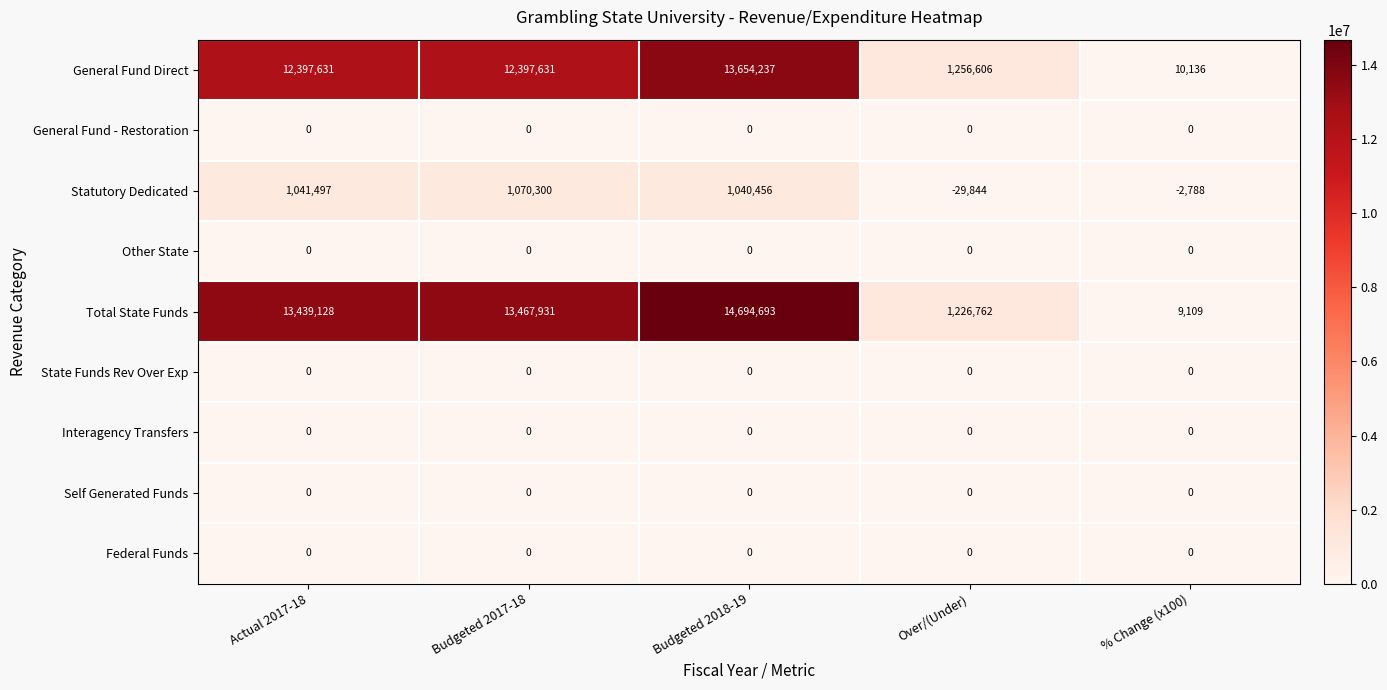

Count the number of data series in this chart.

9